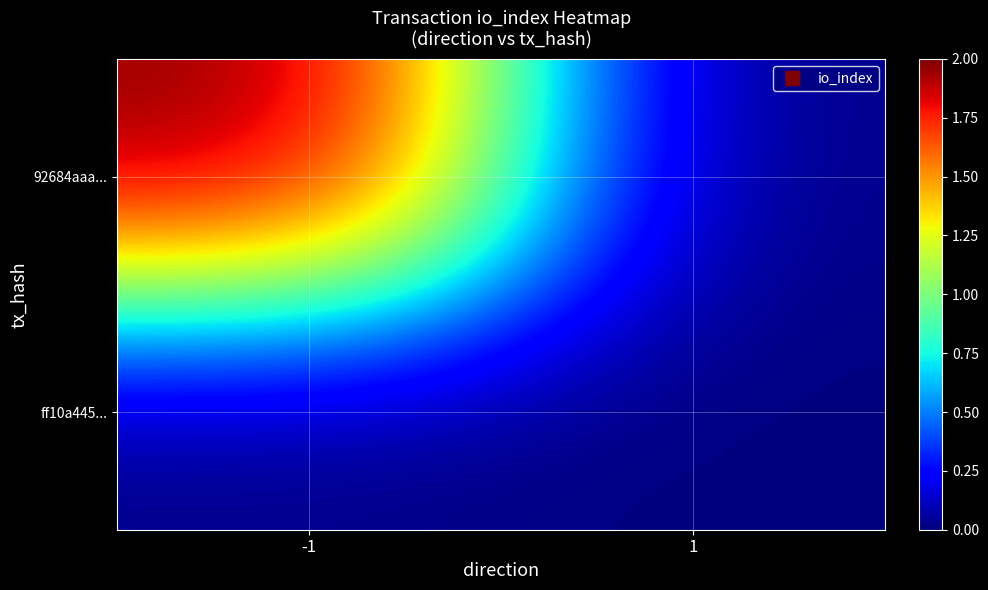

Which has a higher value, 1 or -1?

-1